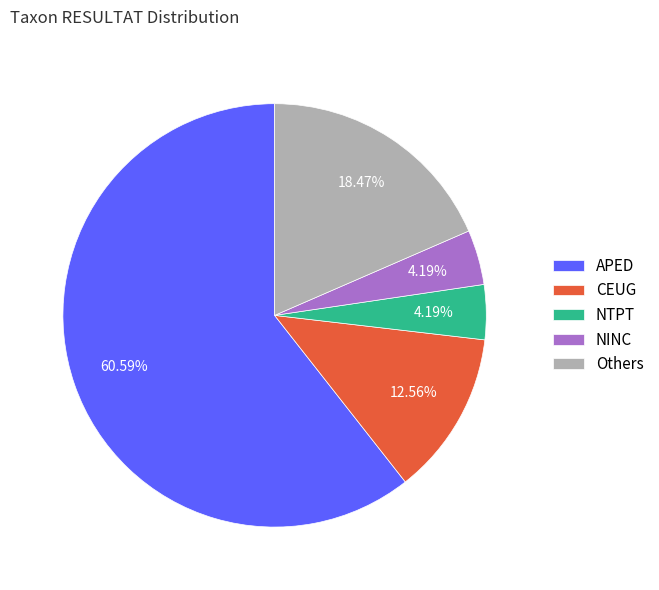

True or false: NINC accounts for 4% of the total.

True